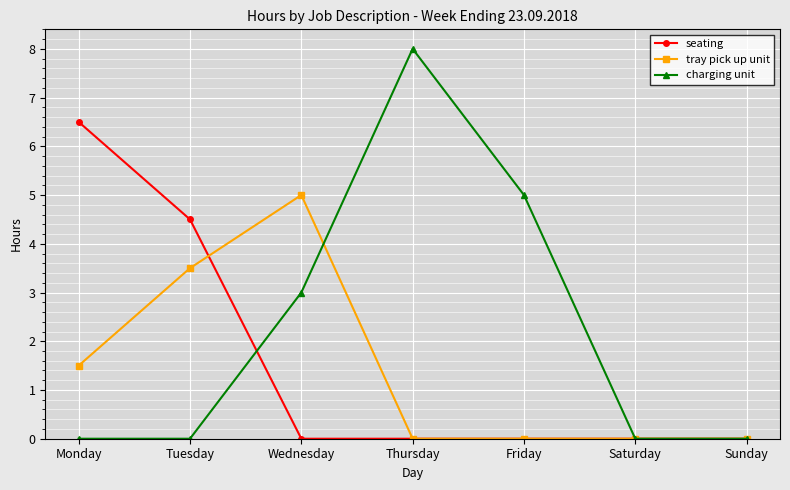

At Tuesday, list the series in order from smallest to largest.

charging unit, tray pick up unit, seating